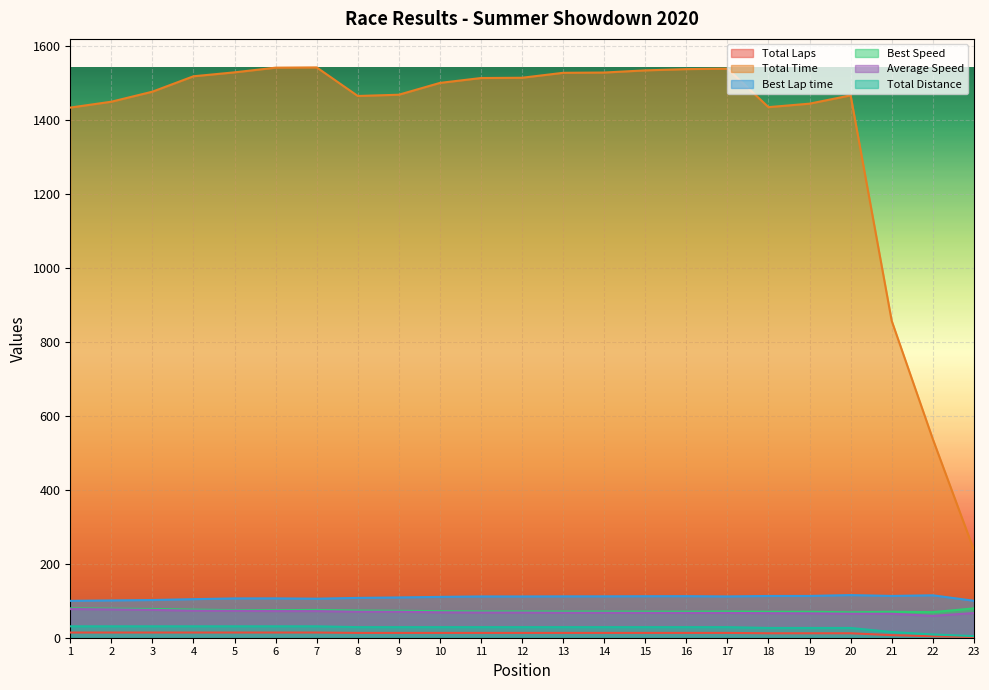

Which category has the highest value in the Total Distance series?

1